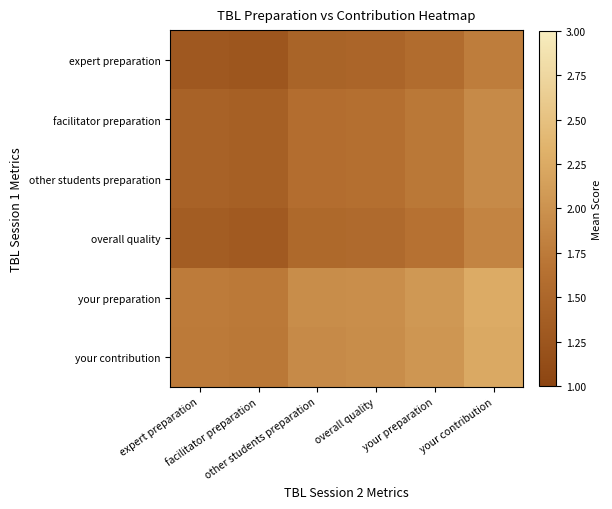

At your preparation, list the series in order from largest to smallest.

your preparation, your contribution, facilitator preparation, other students preparation, overall quality, expert preparation